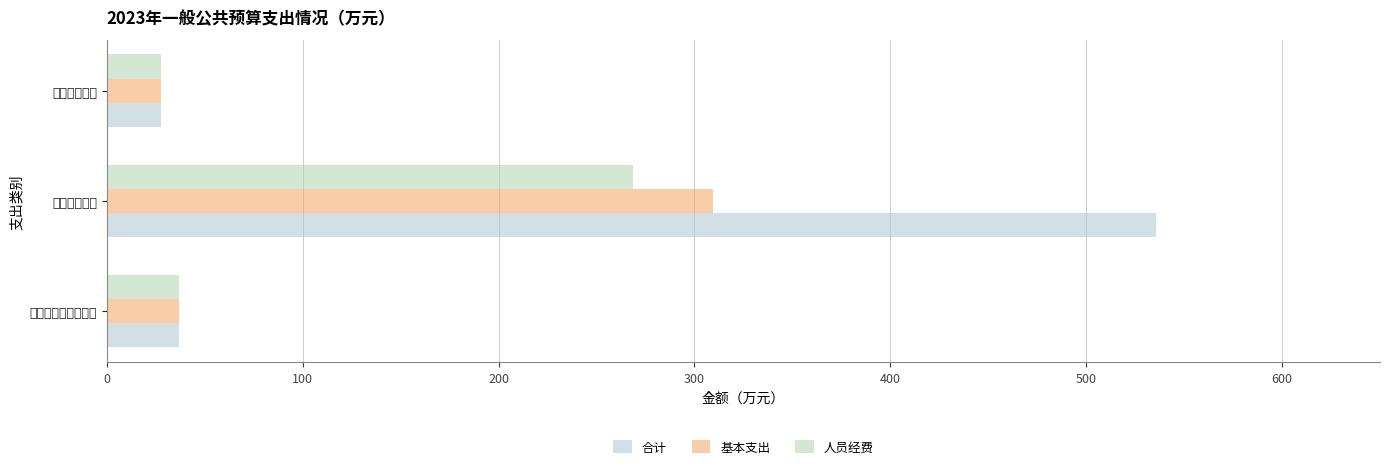

What is the difference between the second highest and minimum values in the 合计 series?

9.6